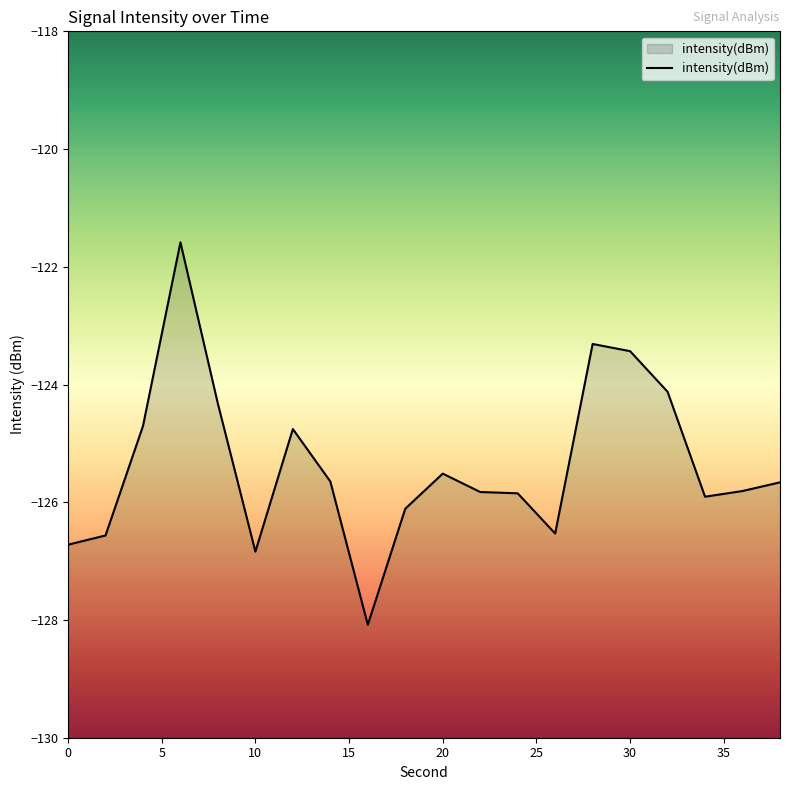

What is the greatest value displayed?

-121.6